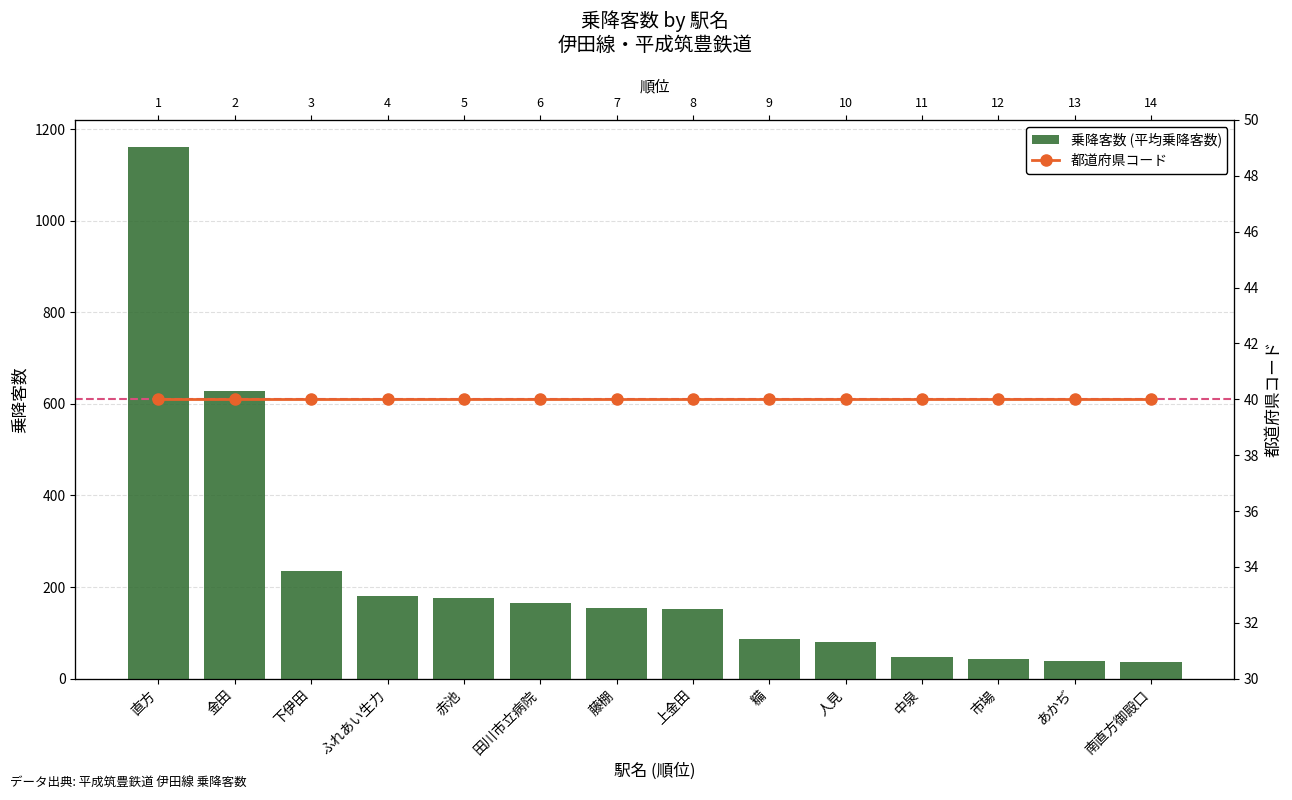

Between 藤棚 and あかぢ, which is larger?

藤棚